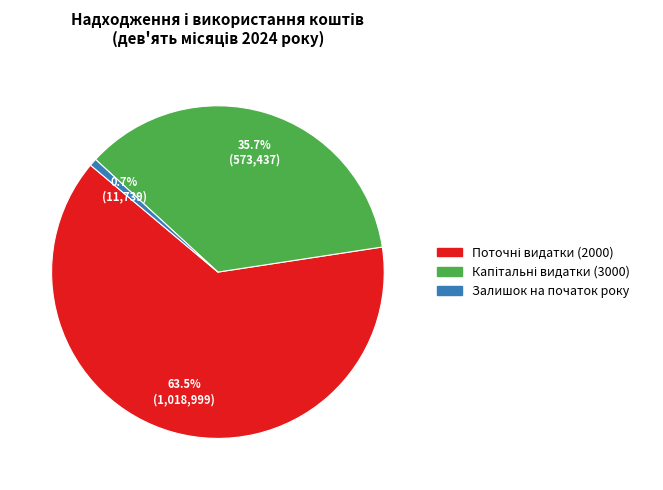

Is there a majority slice in this chart?

Yes